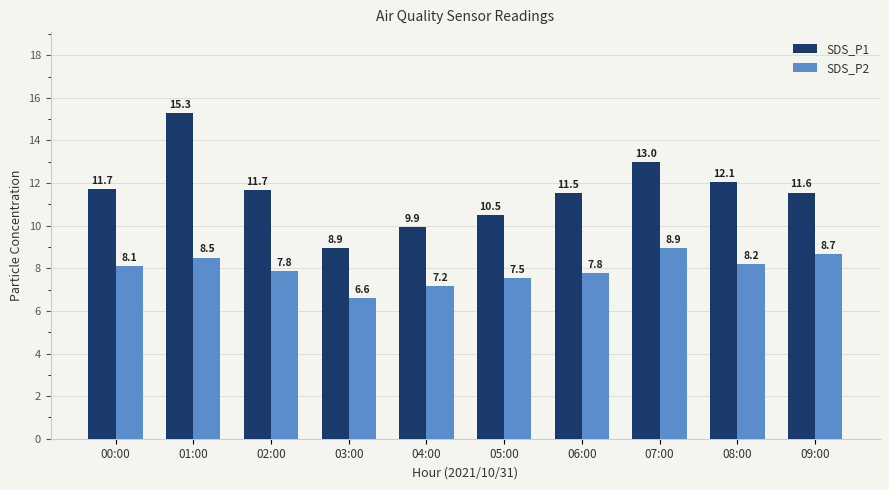

How many data points in SDS_P1 are less than 11?

3